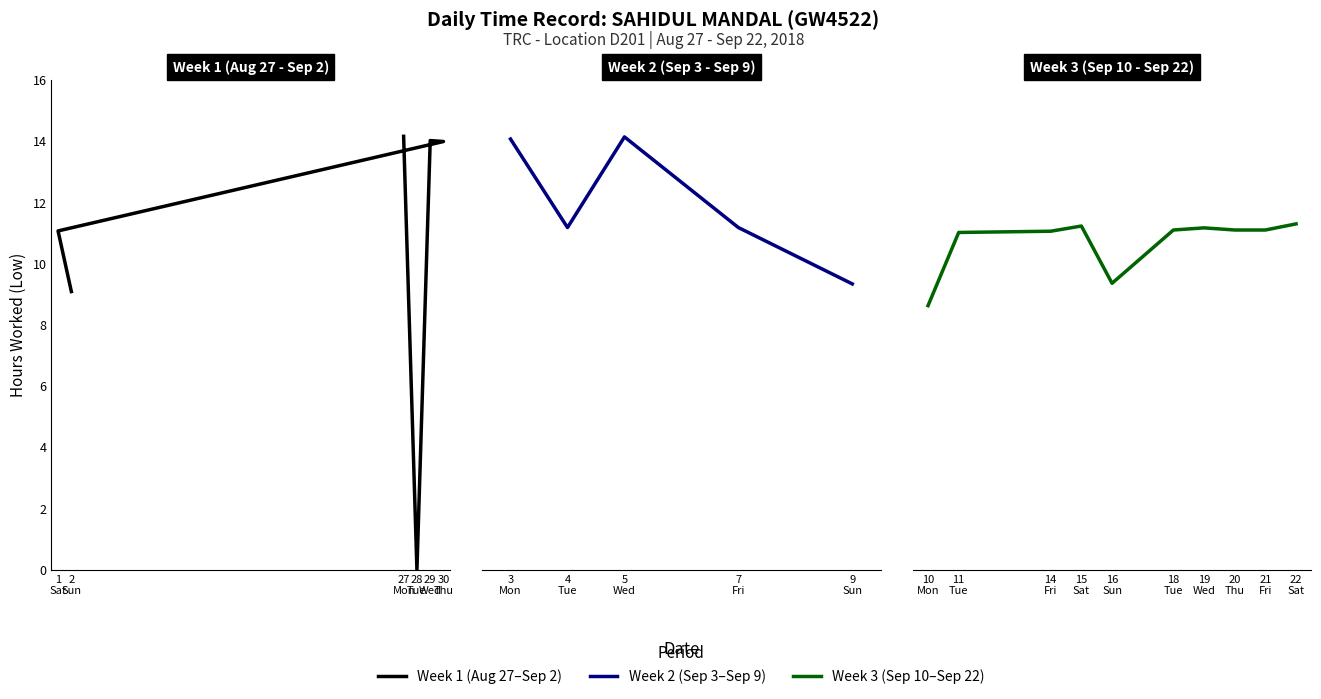

Does the chart have visible grid lines?

No